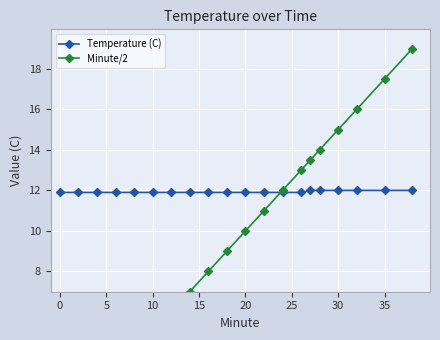

The Temperature (C) series shows 11.9 at 10. True or false?

True